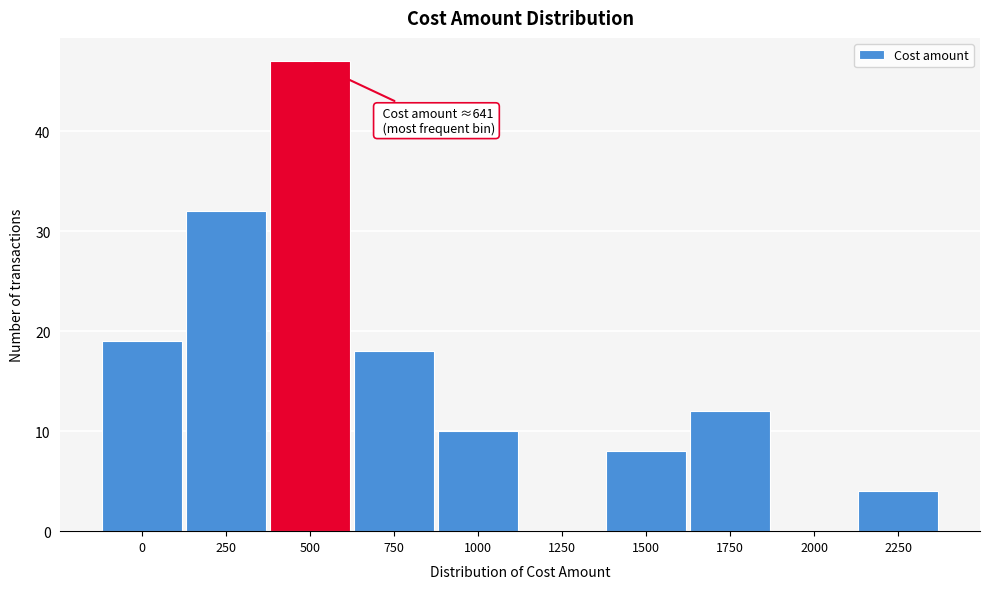

Reading left to right, transcribe all the data shown in this chart.

0=19	250=32	500=47	750=18	1000=10	1250=0	1500=8	1750=12	2000=0	2250=4